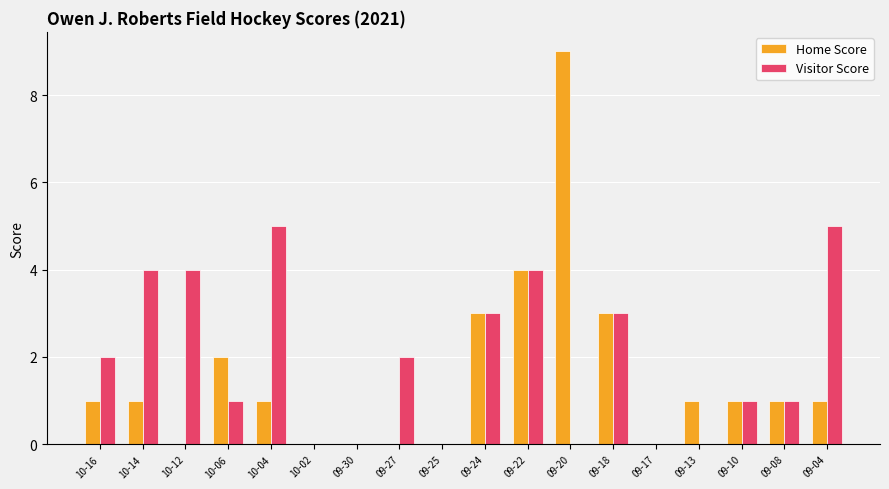

How many distinct data groups are displayed?

2